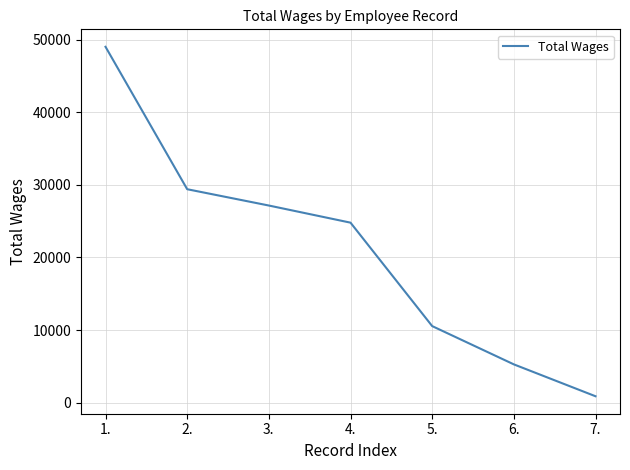

How many categories are shown in the chart?

7